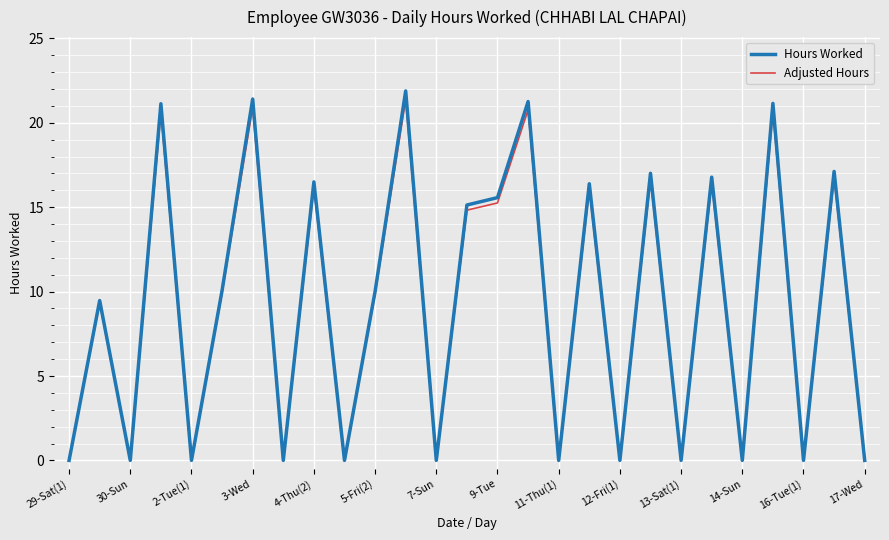

What is the sum of all Hours Worked values?

250.9